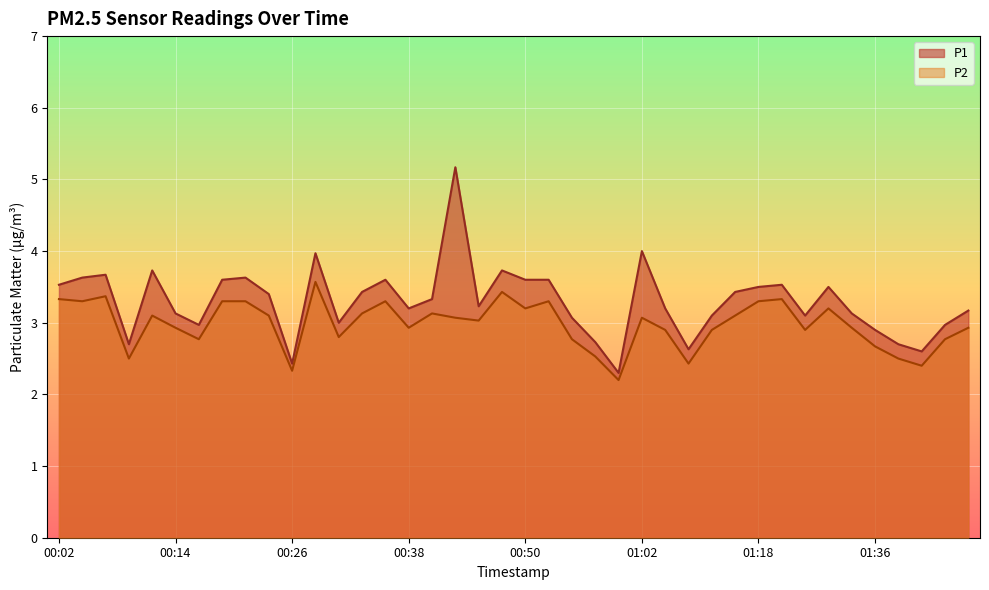

The value of P1 at 00:04 is 3.6. True or false?

True